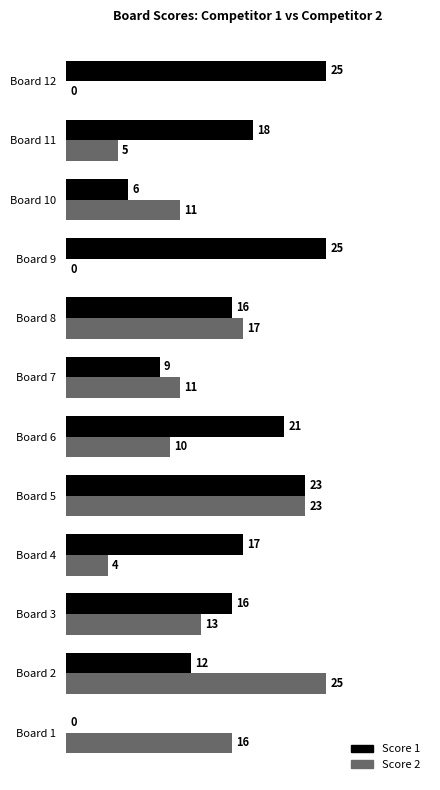

What is the sum of the Score 1 values at Board 12 and Board 11?

43